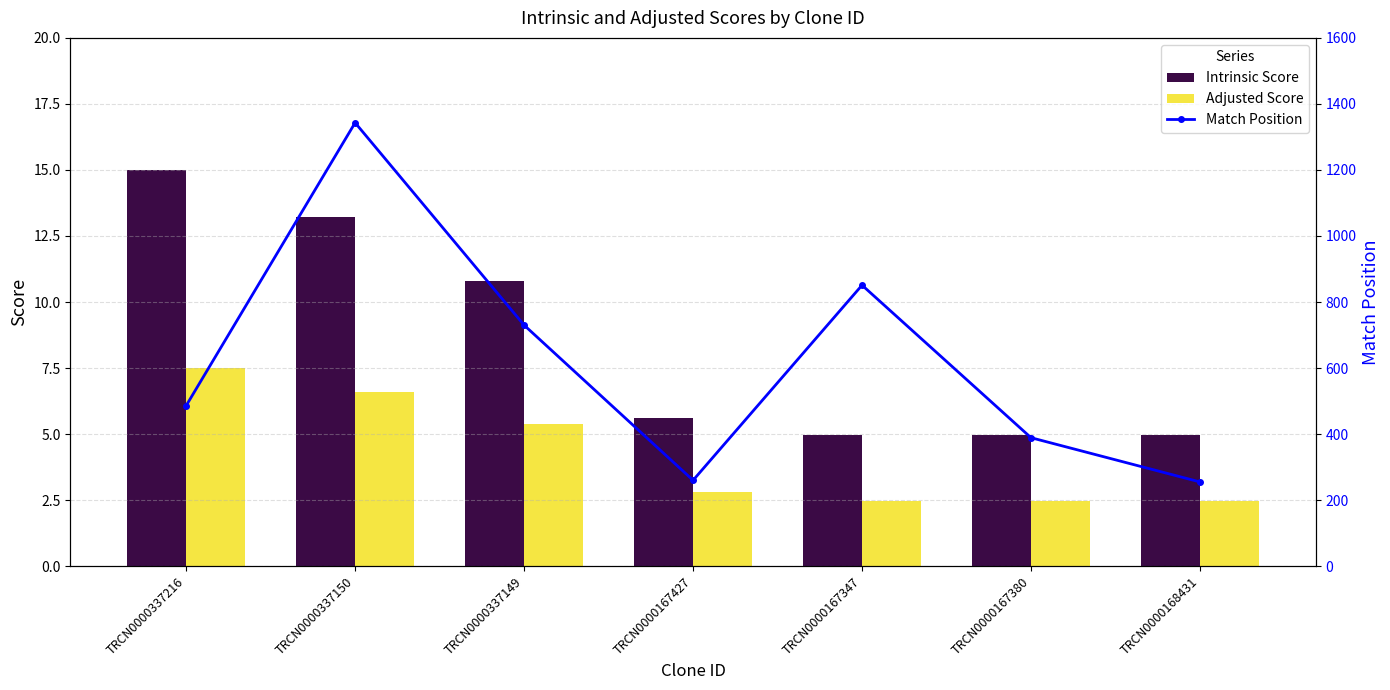

Is the value of Intrinsic Score at TRCN0000167380 greater than the value of Match Position at TRCN0000337216?

No